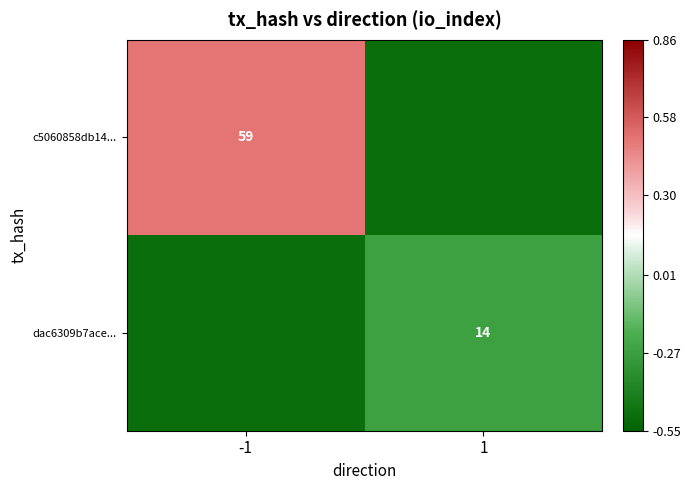

Which has a higher value, 1 or -1?

-1